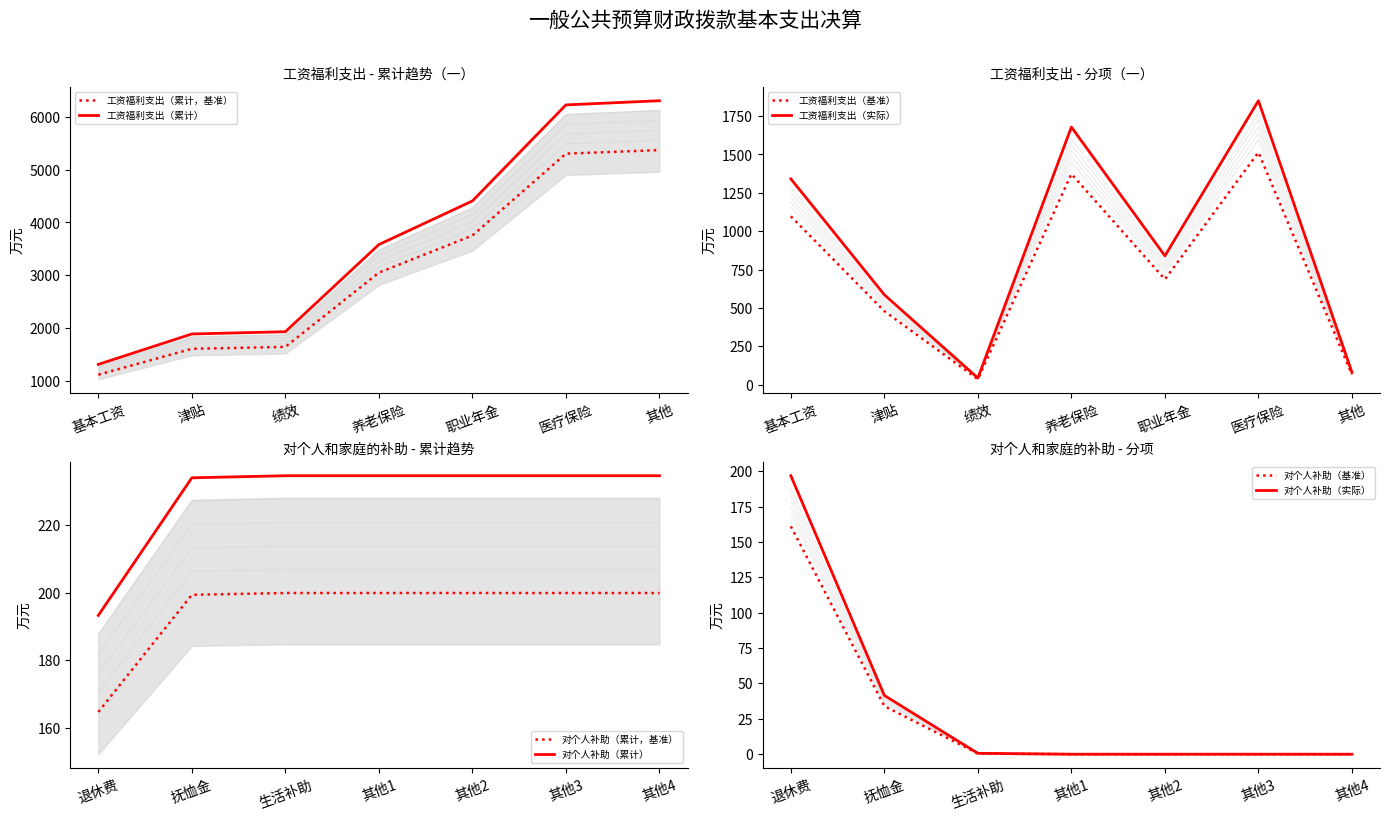

What value does the 工资福利支出（基准） series have at 其他?

65.6